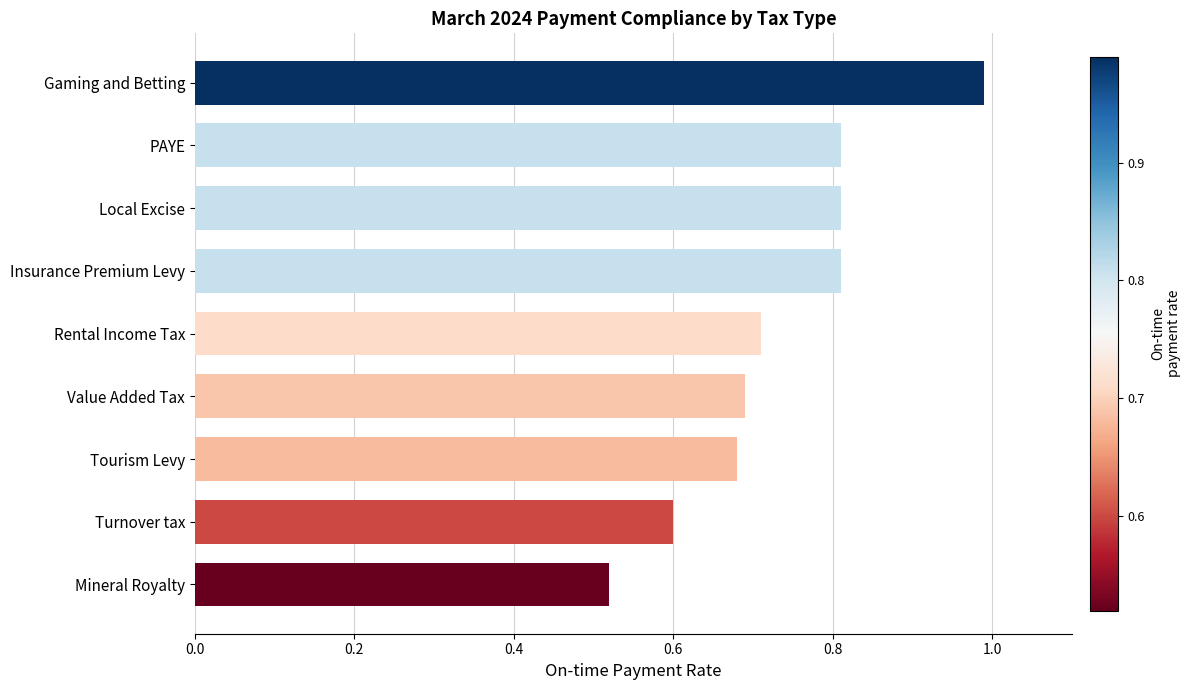

The chart shows a value of 0.7 at Value Added Tax. True or false?

True